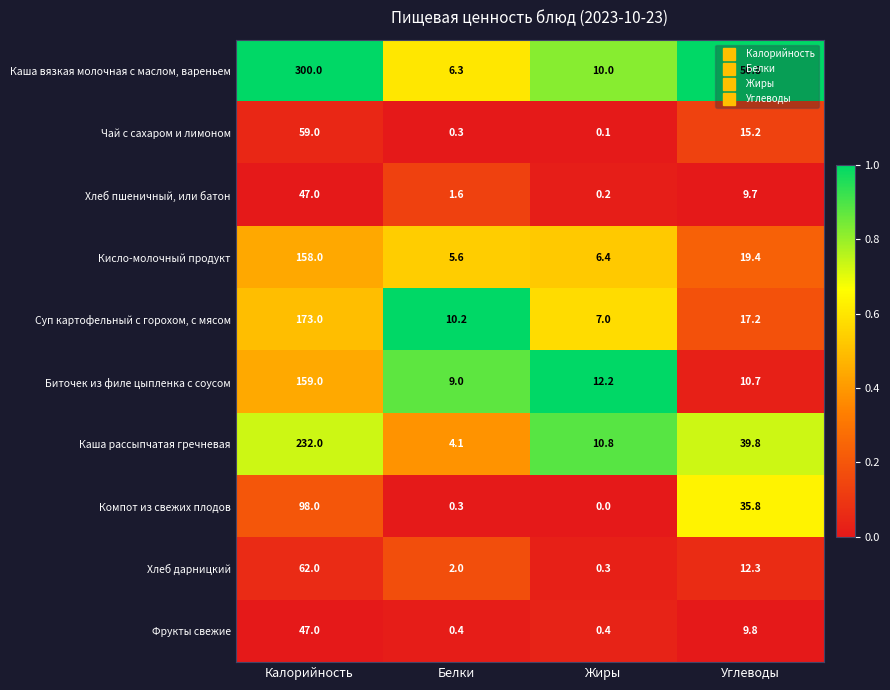

Which series has the largest total across all categories?

Каша вязкая молочная с маслом, вареньем